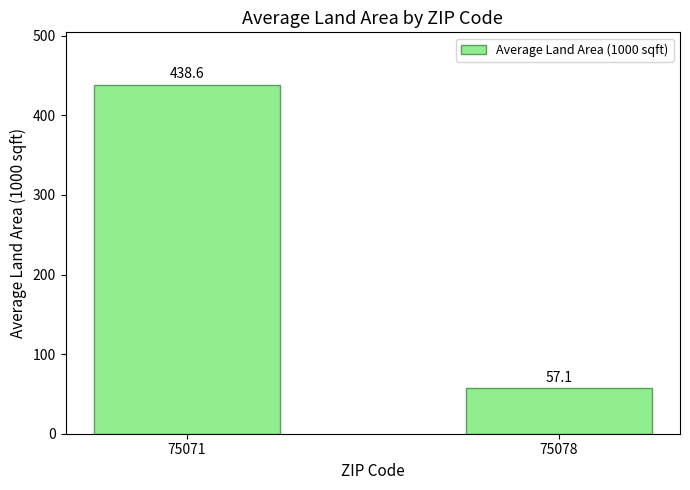

Reading left to right, list all the values displayed in this chart.

438.6	57.1